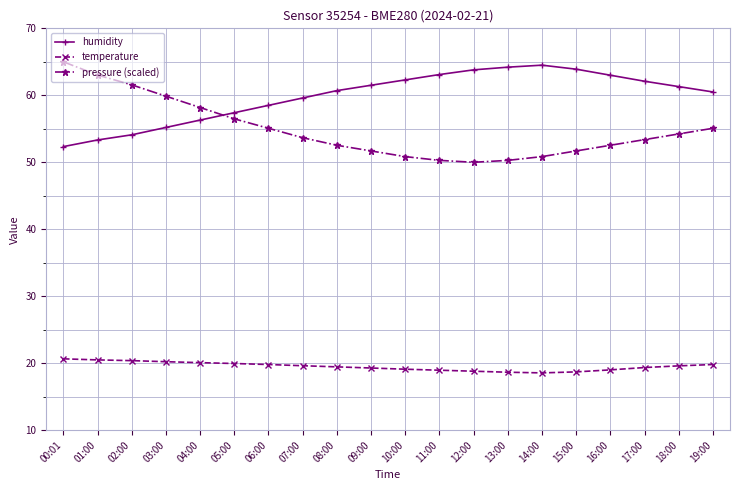

What is the spread (max minus min) of values at 15:00?

45.2